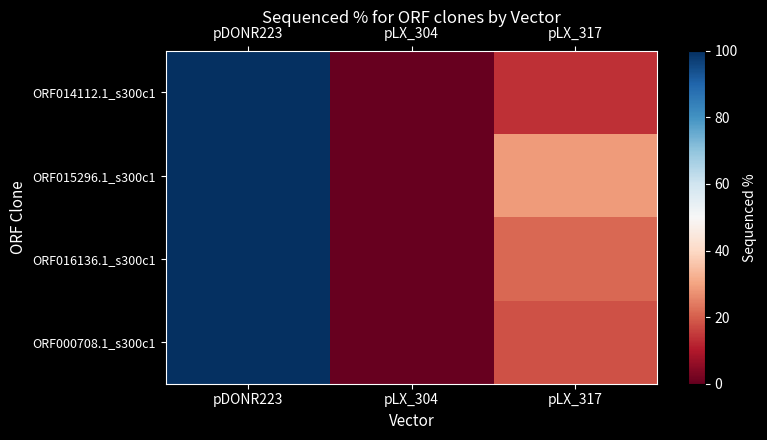

What is the total value across all series at pDONR223?

400.0